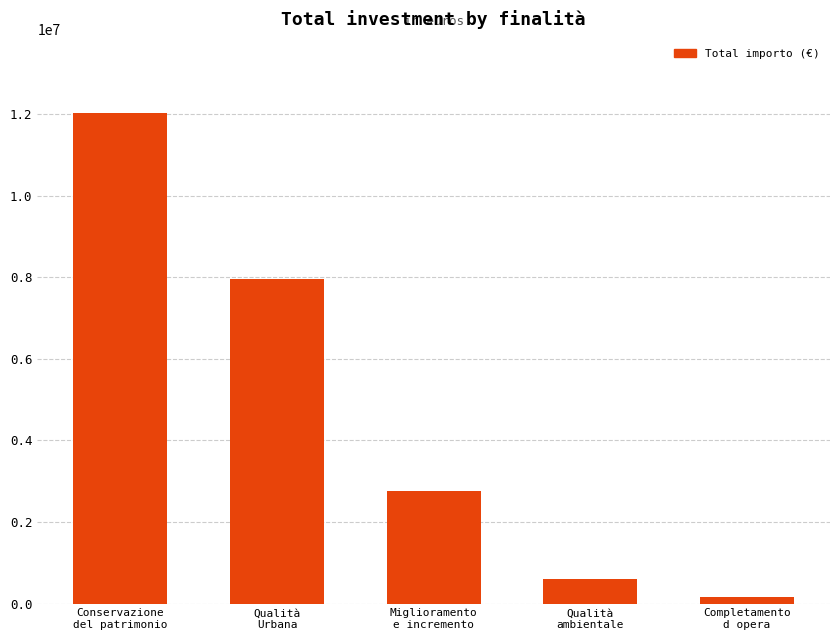

The value at Miglioramento
e incremento is 4508478. True or false?

False